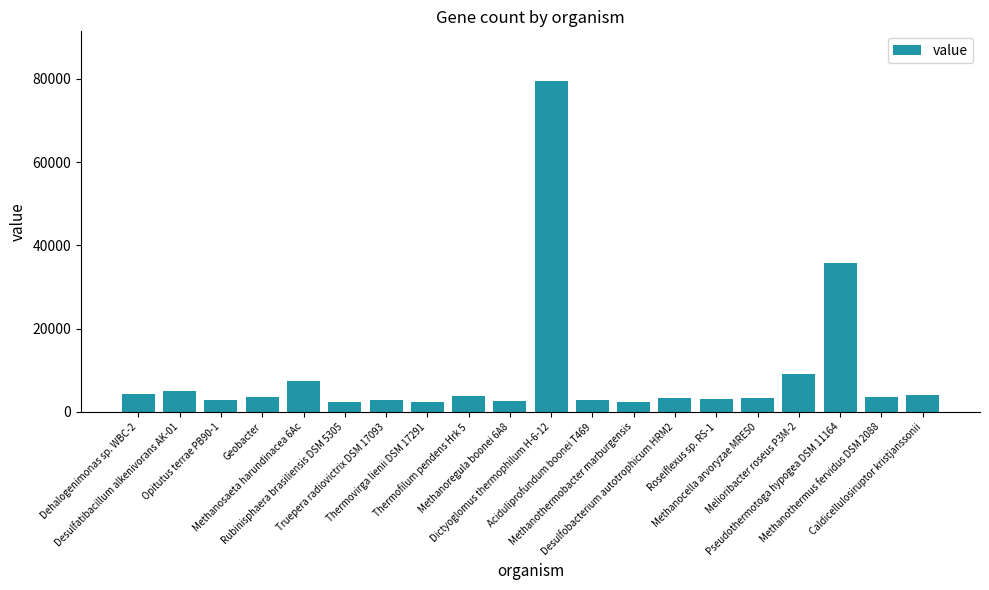

What is the greatest value displayed?

79467